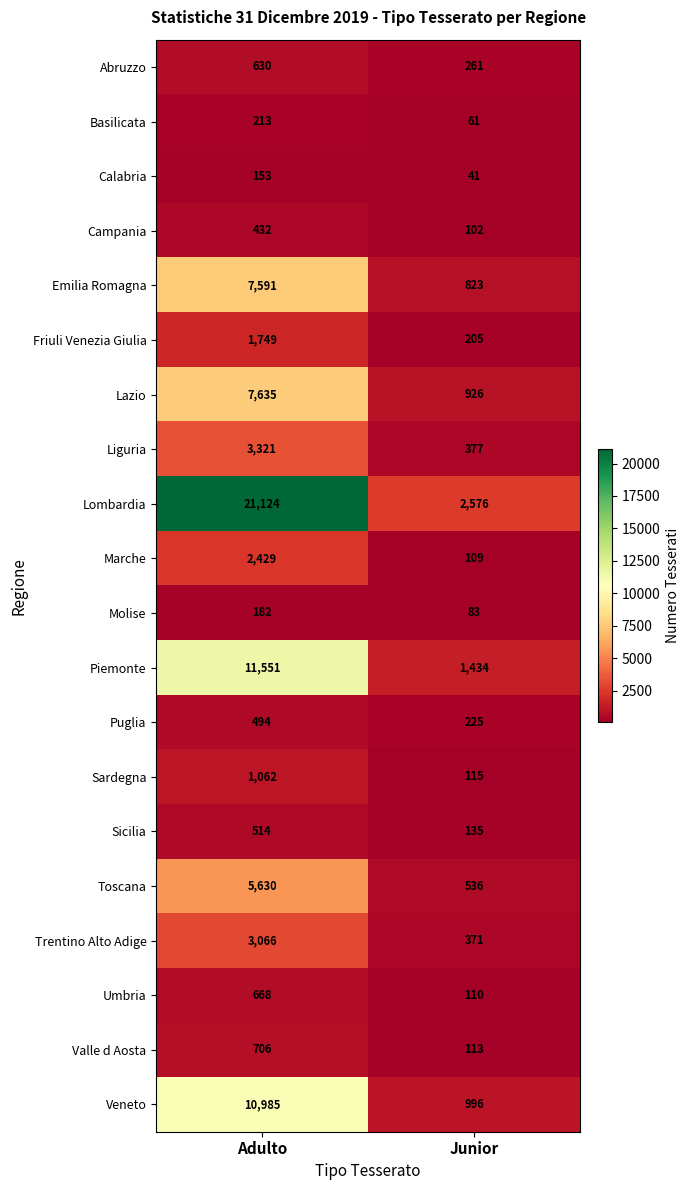

What is the maximum value shown in the chart?

21124